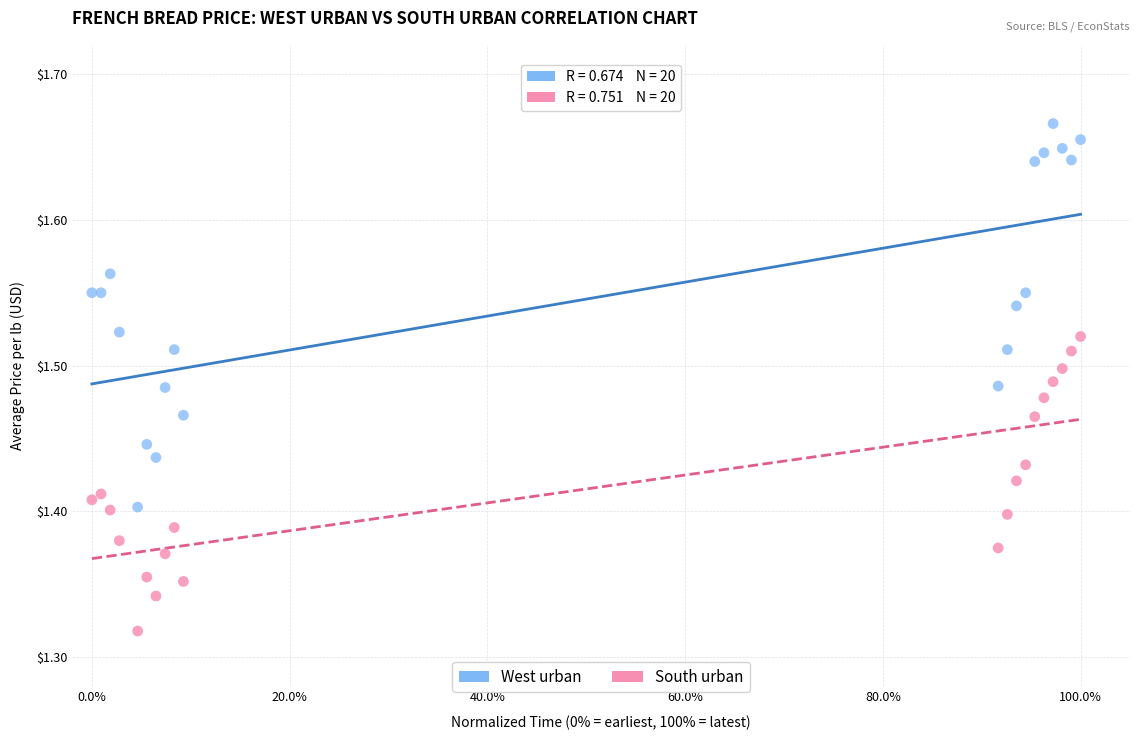

Which series contains the lowest Y value?

South urban